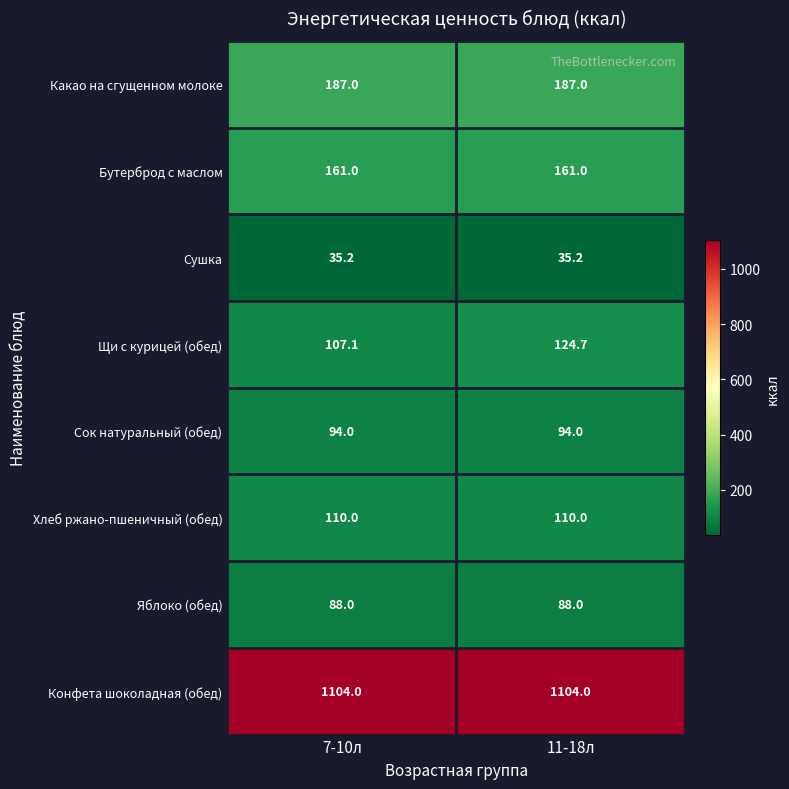

What value does the Конфета шоколадная (обед) series have at 7-10л?

1104.0